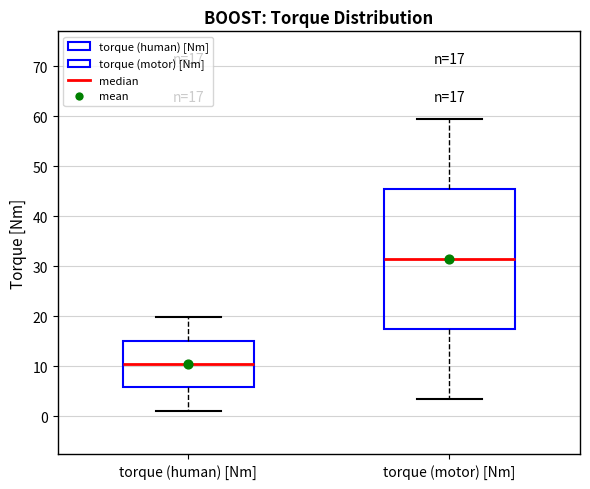

Which box has the highest median line?

torque (motor) [Nm]